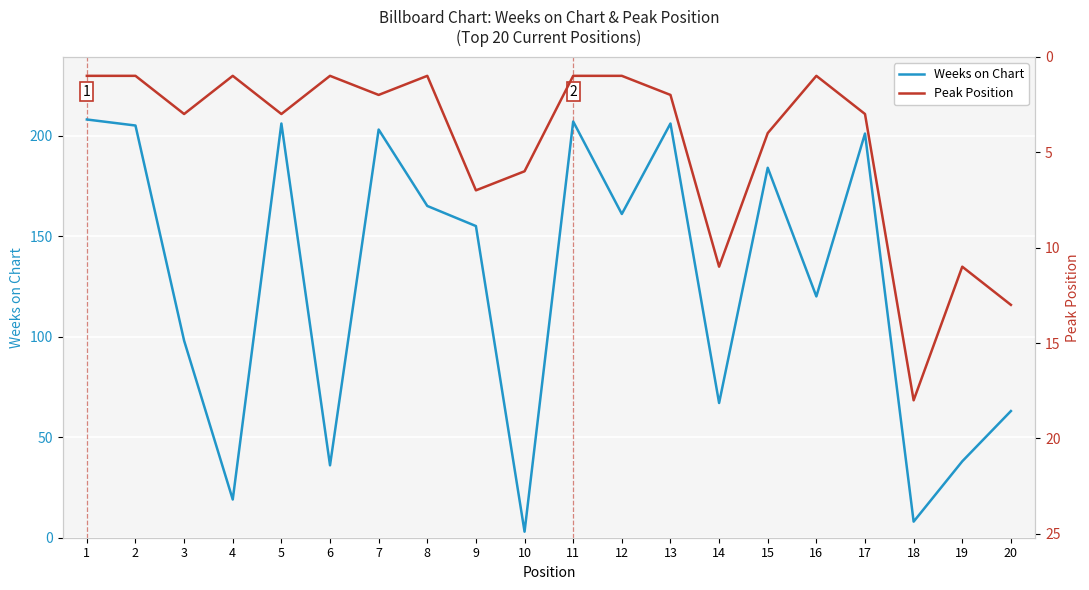

How many lines are shown in the chart?

2